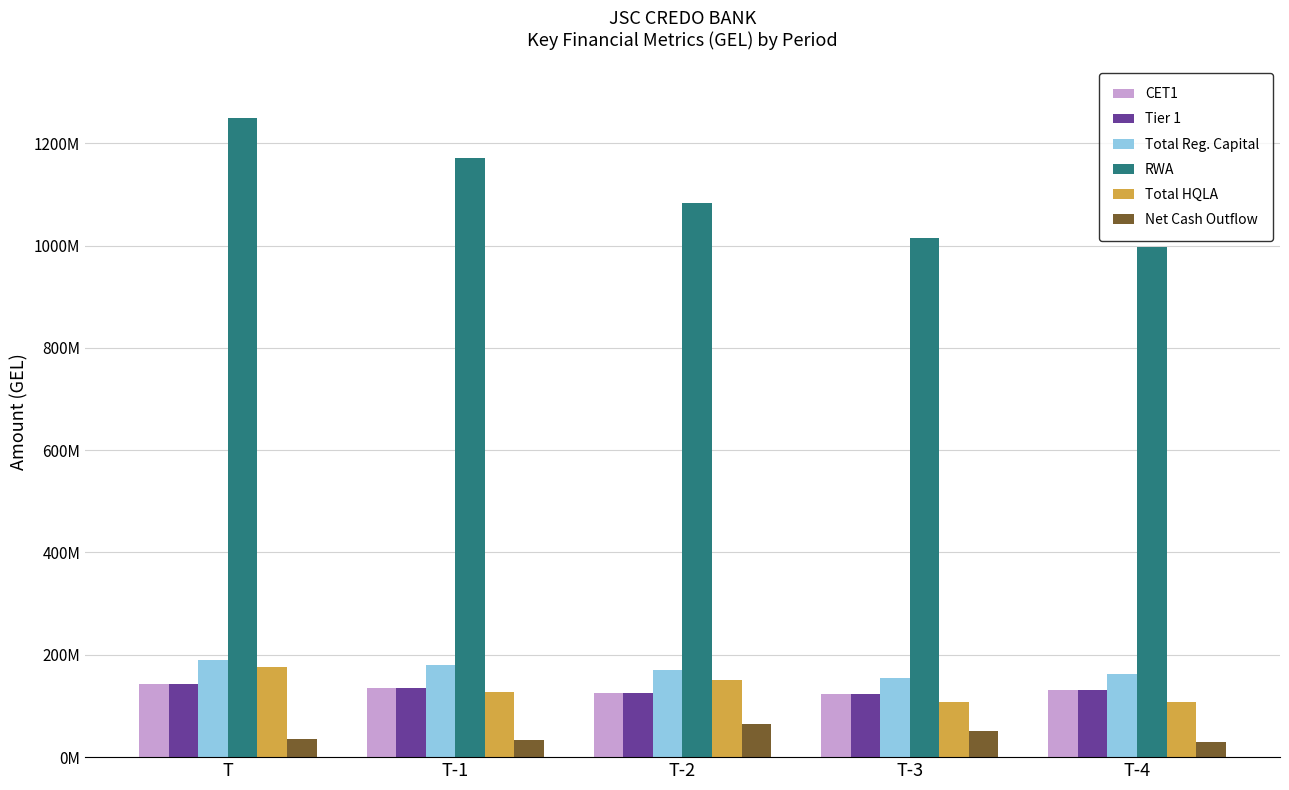

What are all the series names shown in the legend?

CET1, Tier 1, Total Reg. Capital, RWA, Total HQLA, Net Cash Outflow